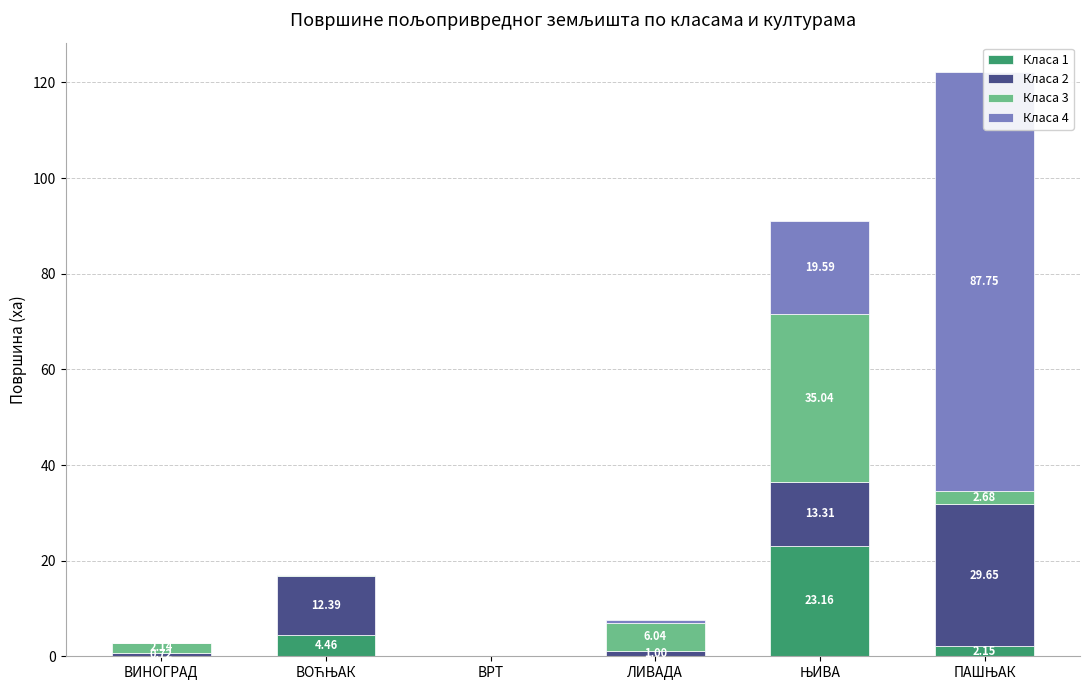

What are all the series names shown in the legend?

Класа 1, Класа 2, Класа 3, Класа 4